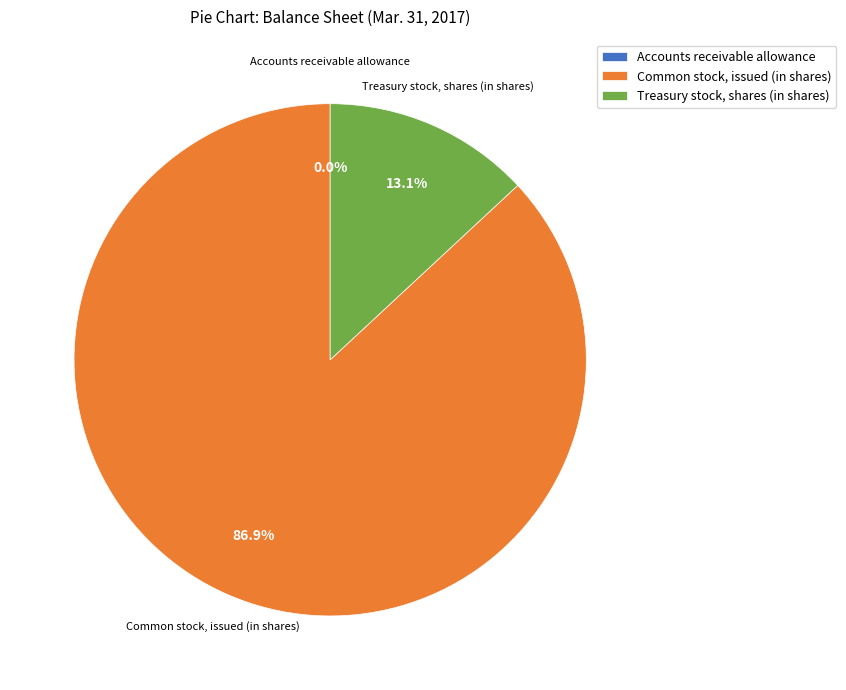

Which category has the biggest portion of the pie?

Common stock, issued (in shares)